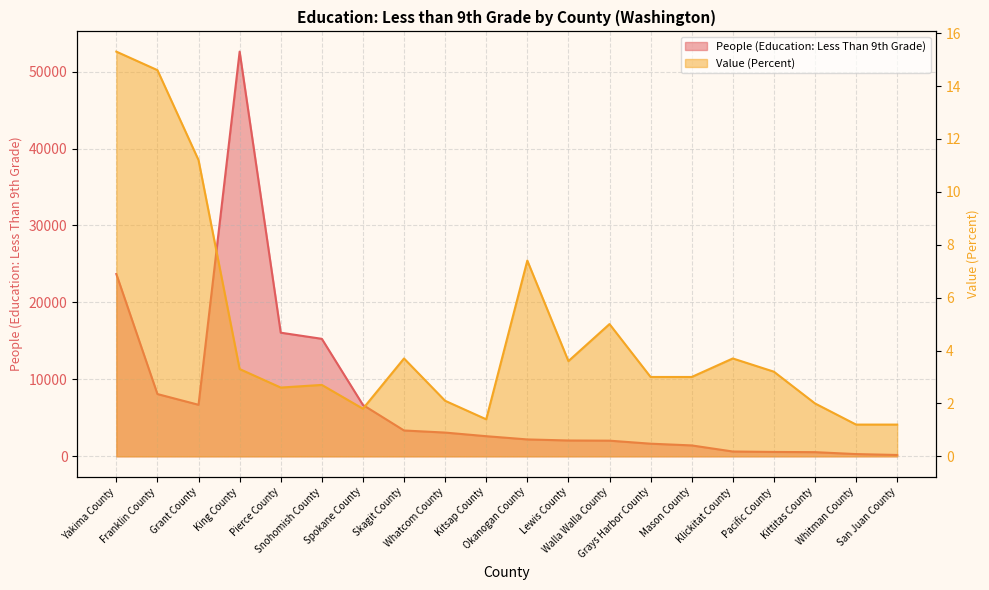

At which category does People (Education: Less Than 9th Grade) reach its first local valley?

Grant County